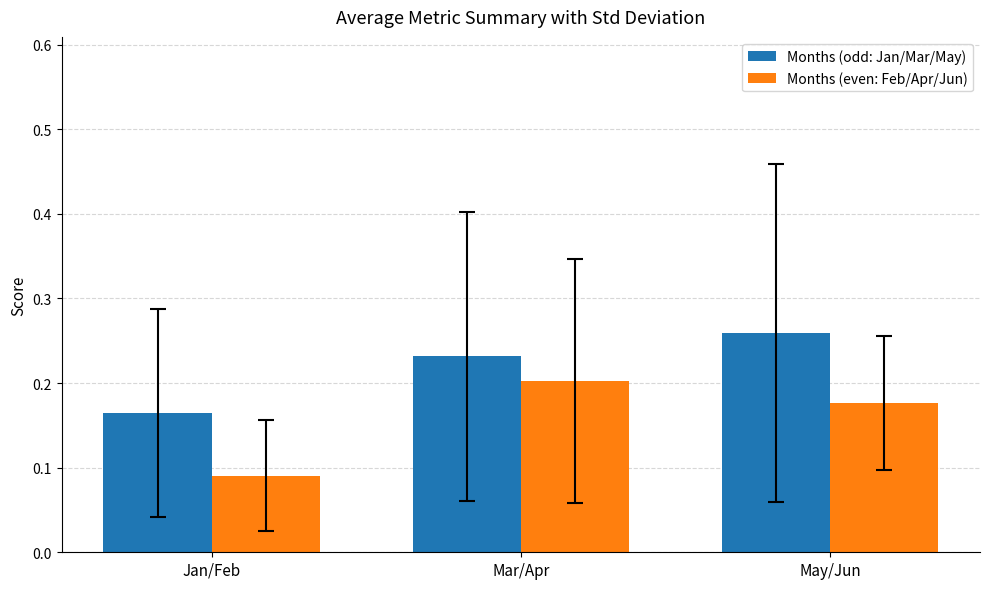

The Months (even: Feb/Apr/Jun) series shows 0.1 at May/Jun. True or false?

False